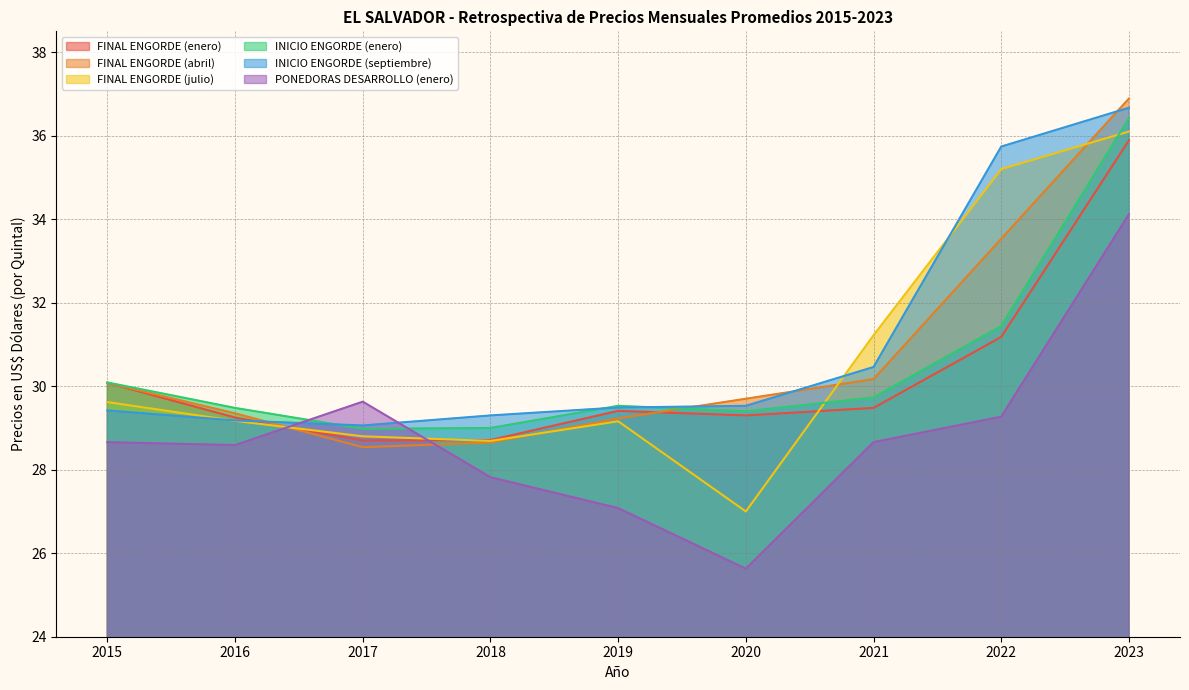

What is the total value across all series at 2023?

216.1